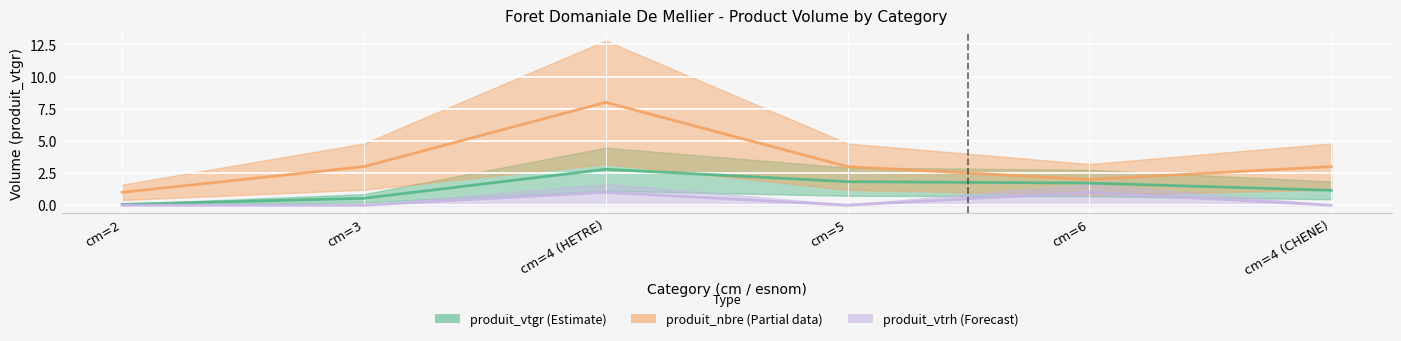

The value of produit_vtrh at cm=6 is 1.5. True or false?

False